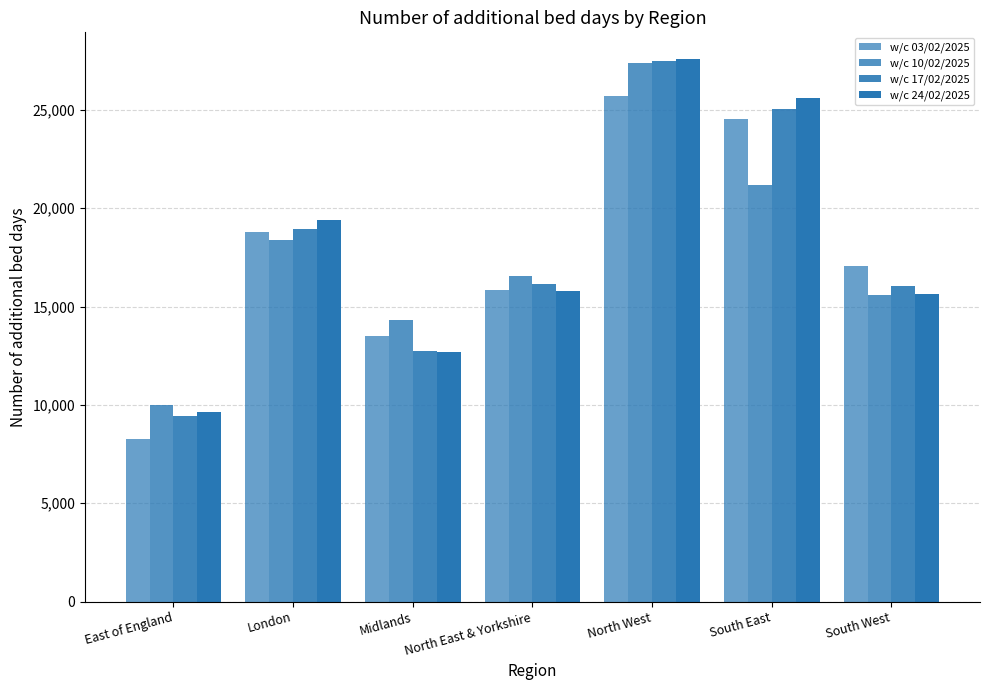

How many data points does each series have?

7